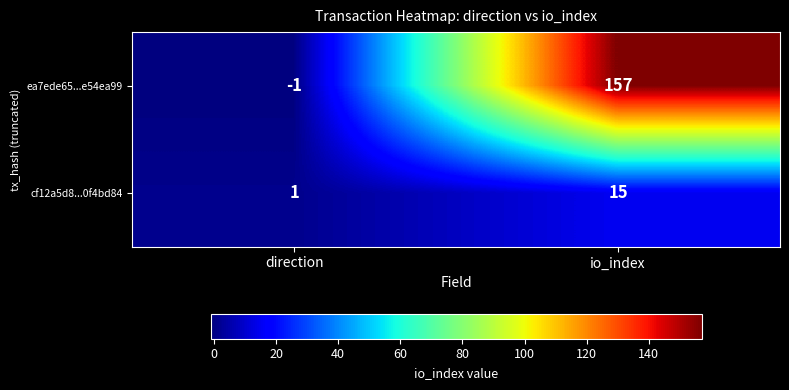

What is the average value of the ea7ede65...e54ea99 series?

78